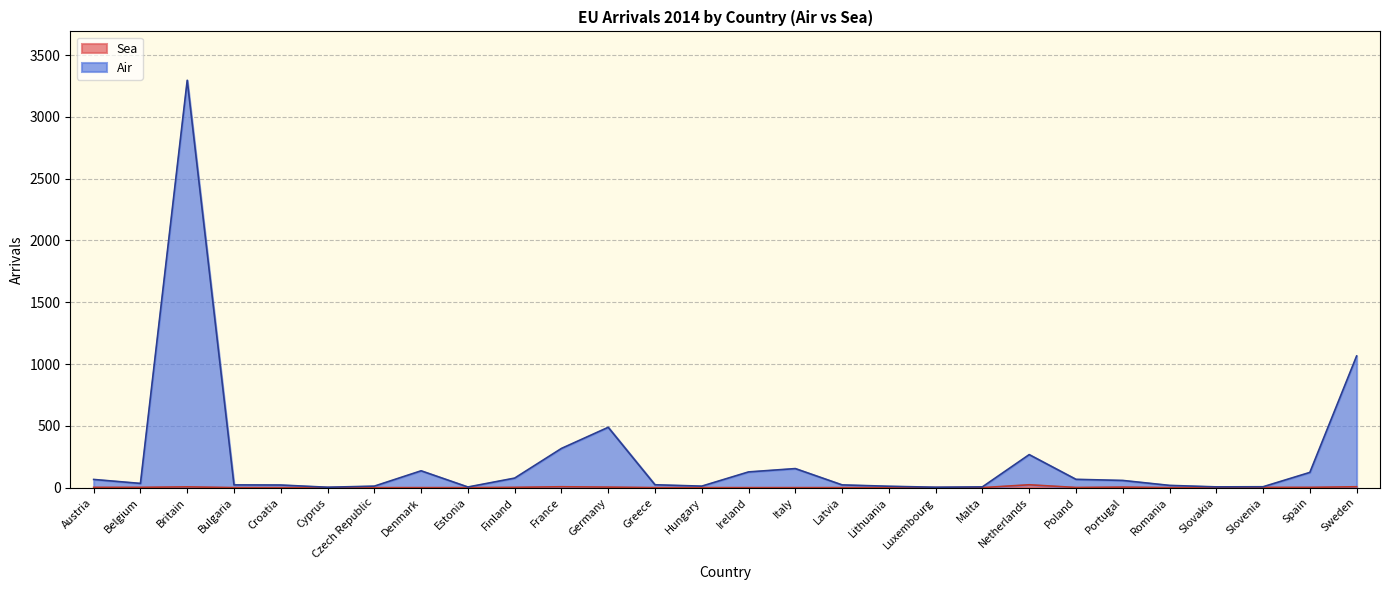

The value of Air at Slovenia is 5. True or false?

False